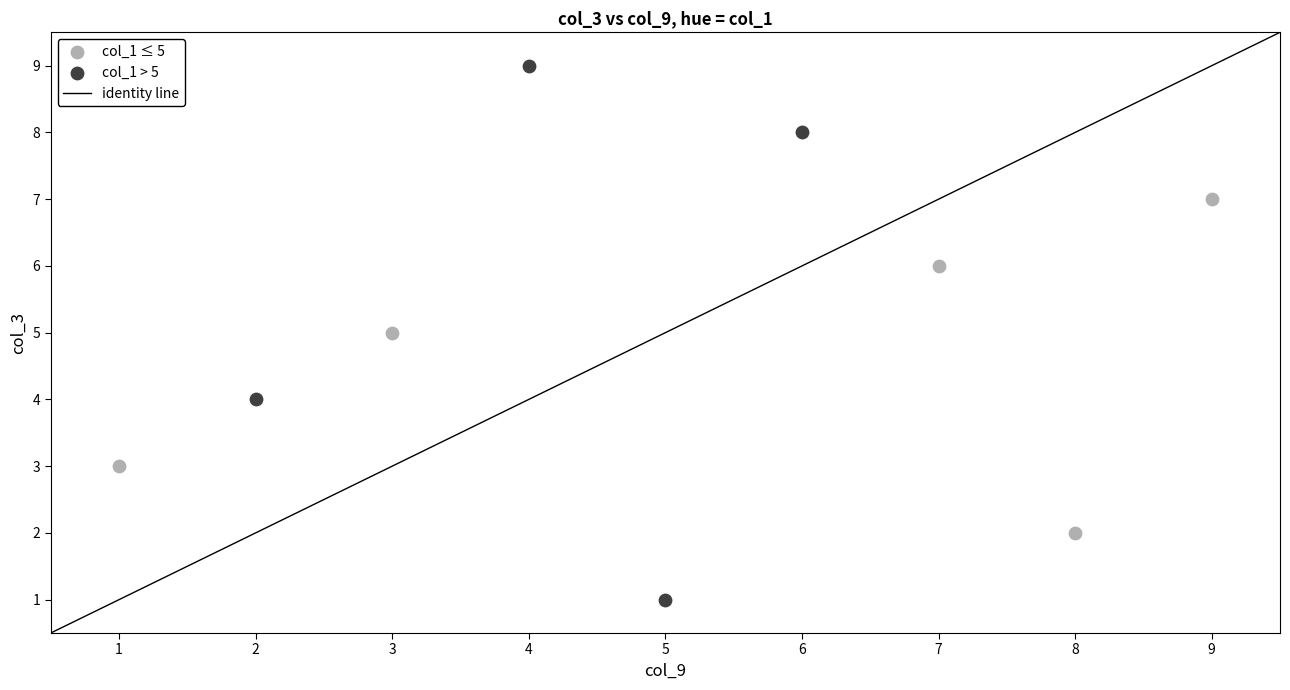

Which series has the largest Y range (max minus min)?

col_1 > 5